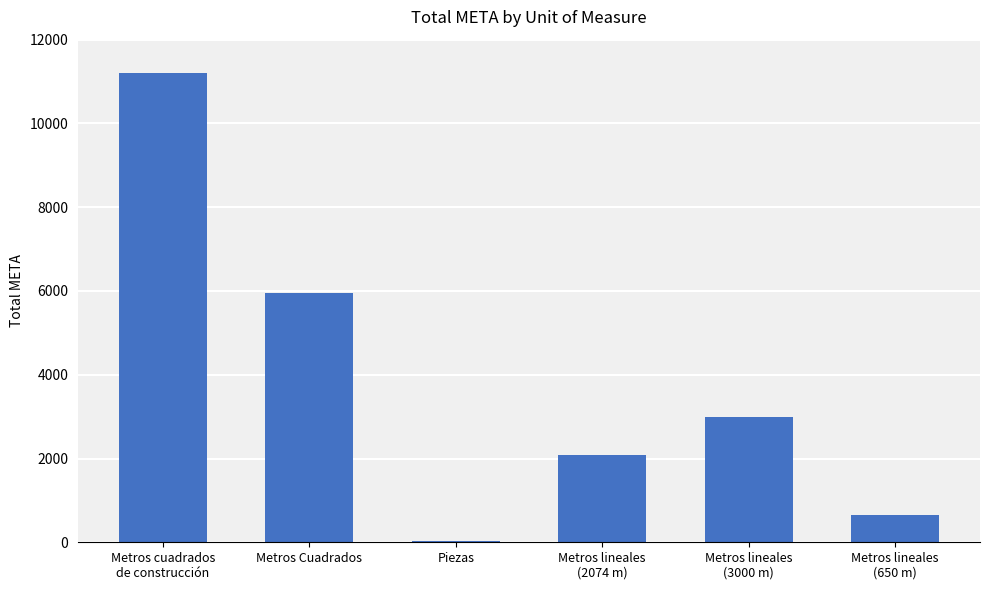

At which label does the data first exceed 3000?

Metros cuadrados
de construcción